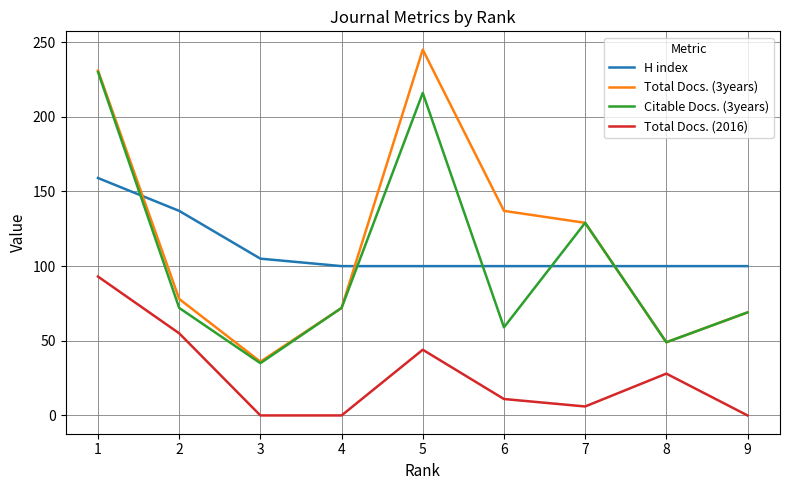

Which series has the largest total across all categories?

Total Docs. (3years)